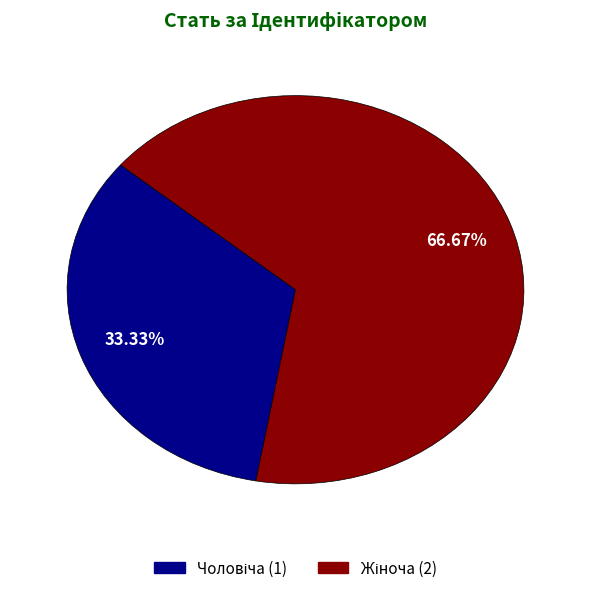

Is there any slice that represents more than half of the pie?

Yes